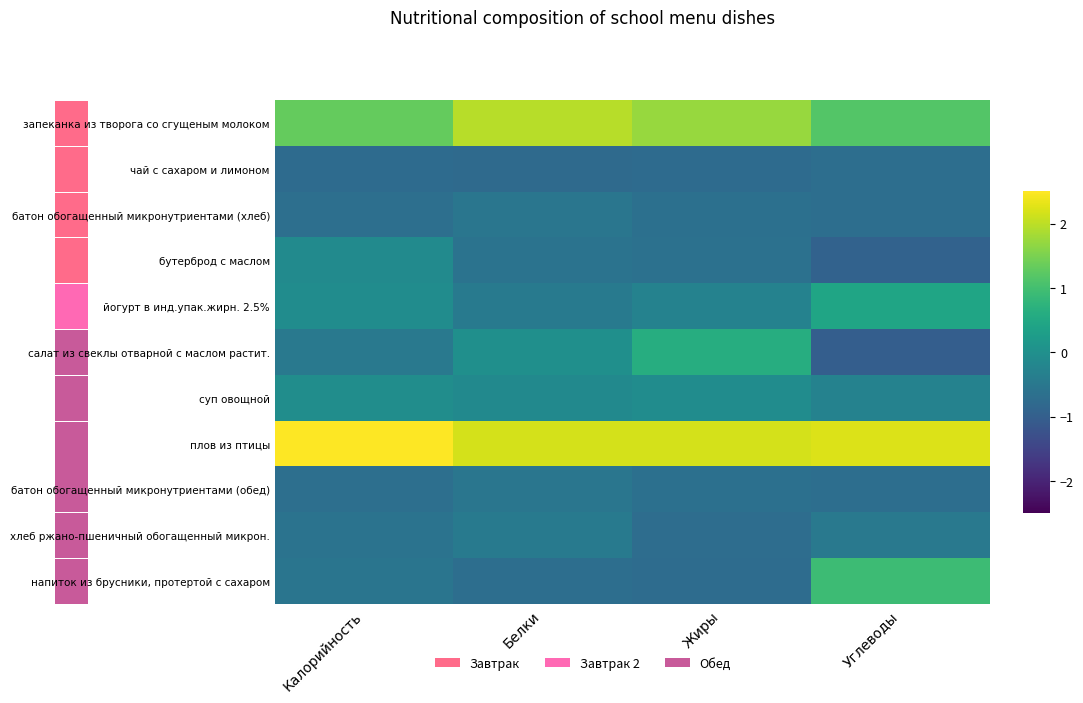

What is the maximum value shown in the chart?

2.6